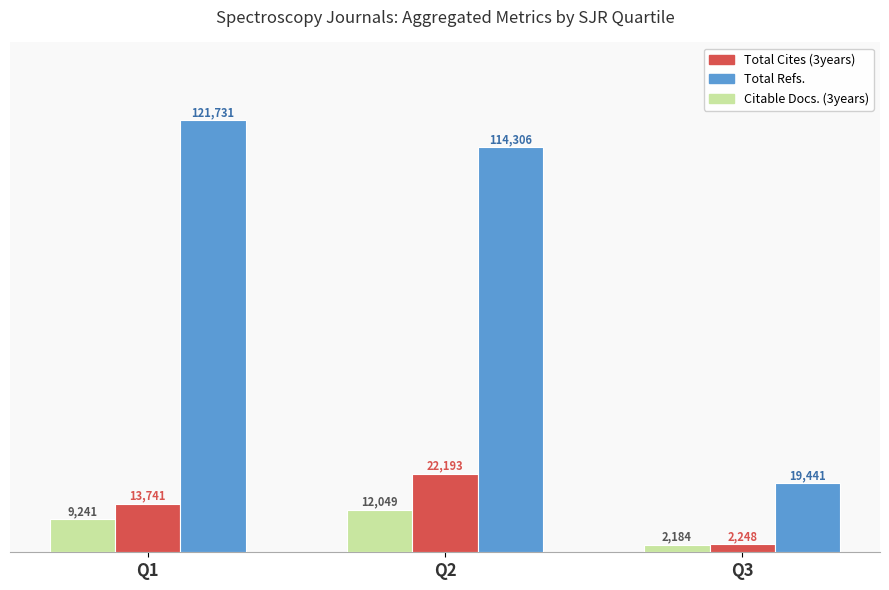

True or false: Total Refs. has a value of 179139 at Q2.

False